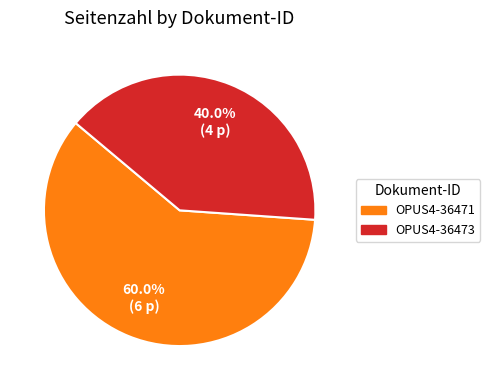

To the nearest percent, what is the combined percentage of OPUS4-36471 and OPUS4-36473?

100%